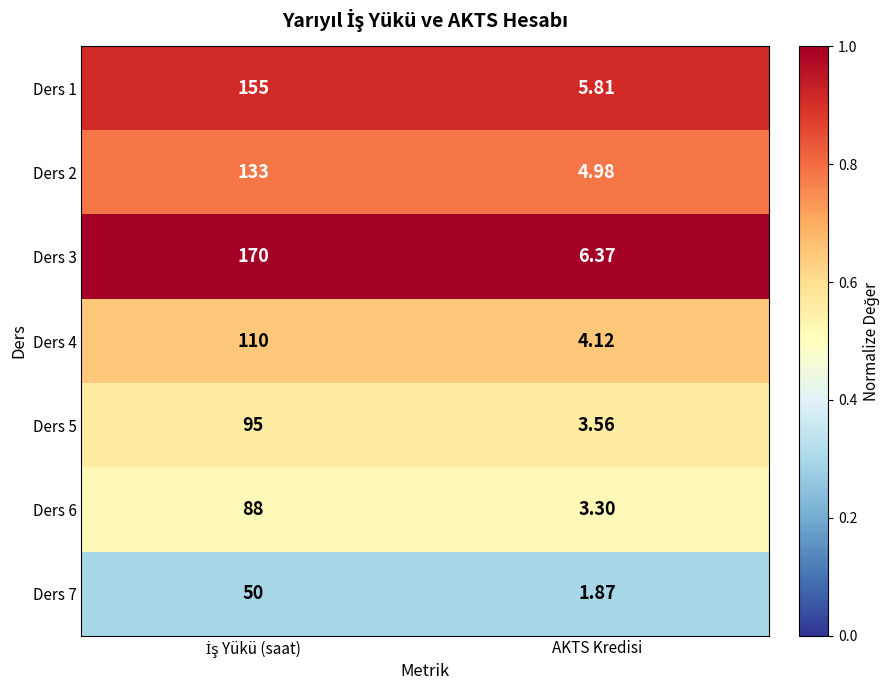

Which series has the widest spread of values?

Ders 3